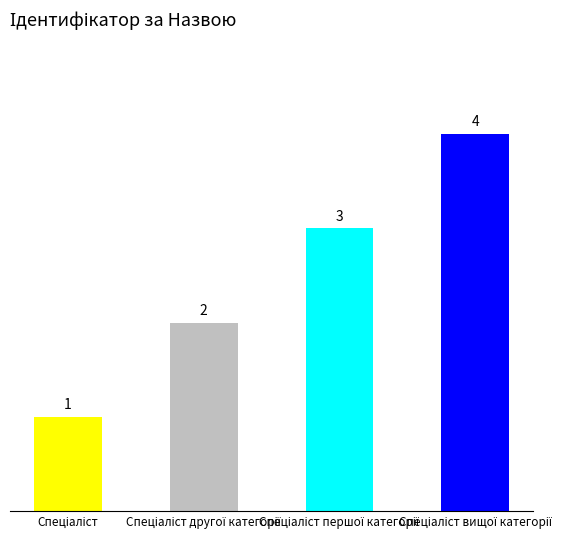

What is the difference between the maximum and minimum values?

3